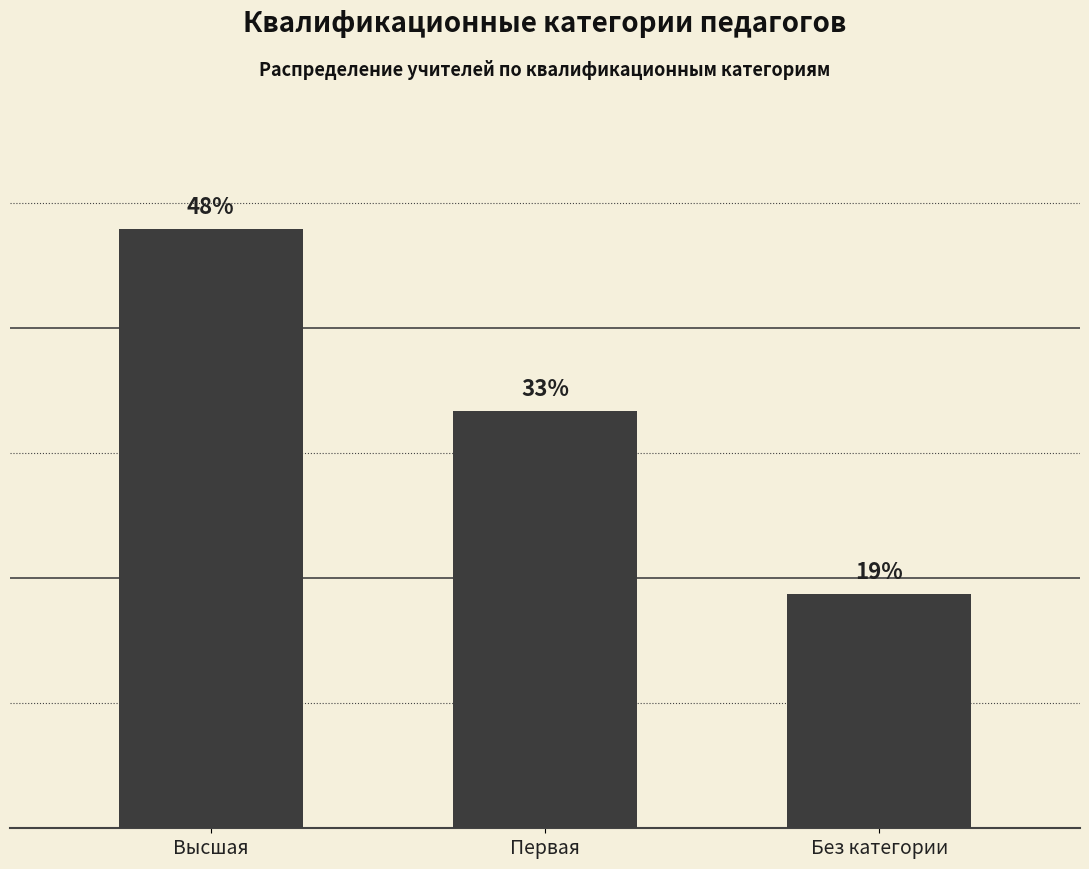

Which category has the lowest value across all series?

Без категории